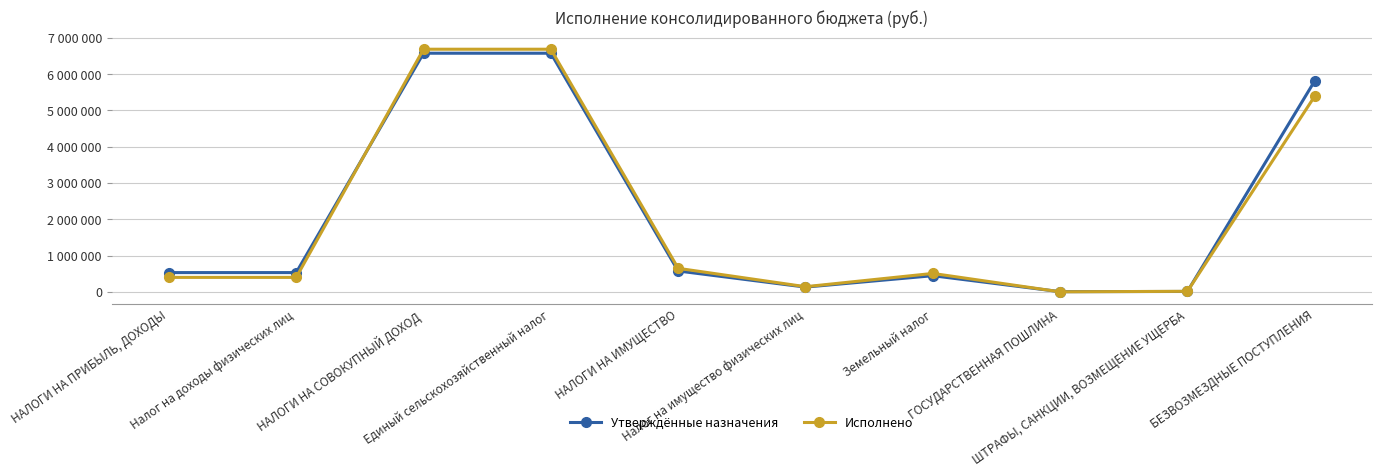

Does the chart have visible grid lines?

Yes